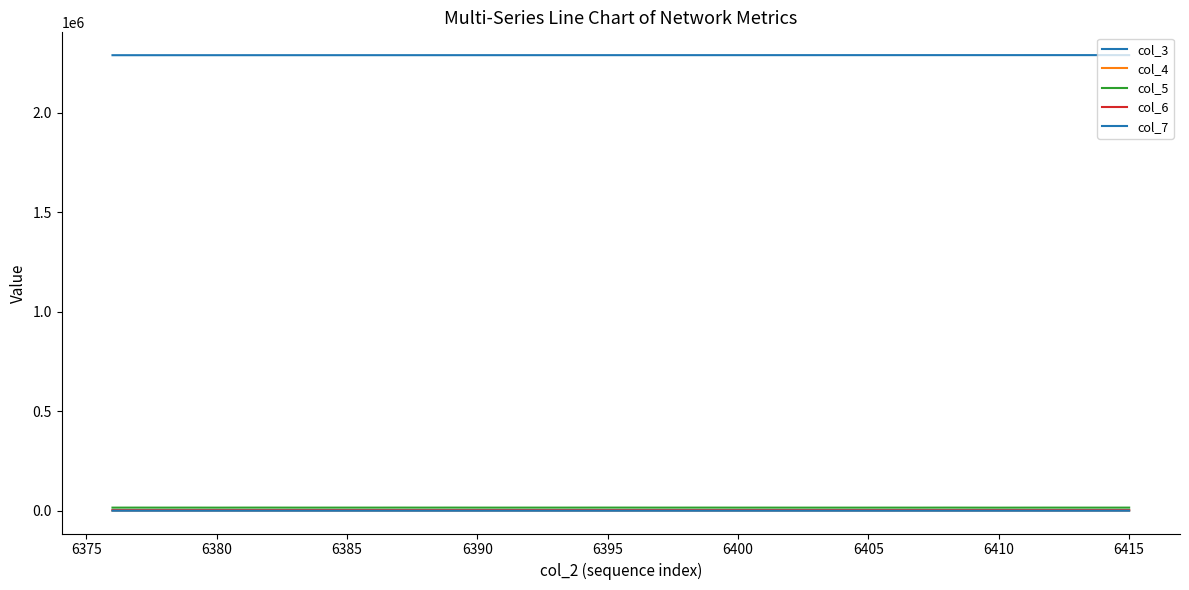

Does the chart have visible grid lines?

No